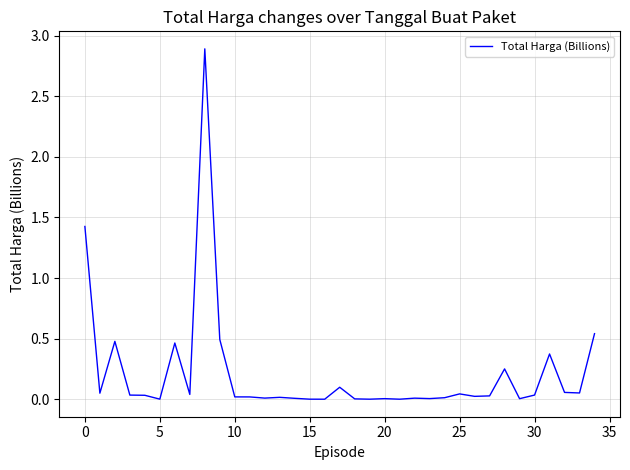

What is the maximum value shown in the chart?

2.9